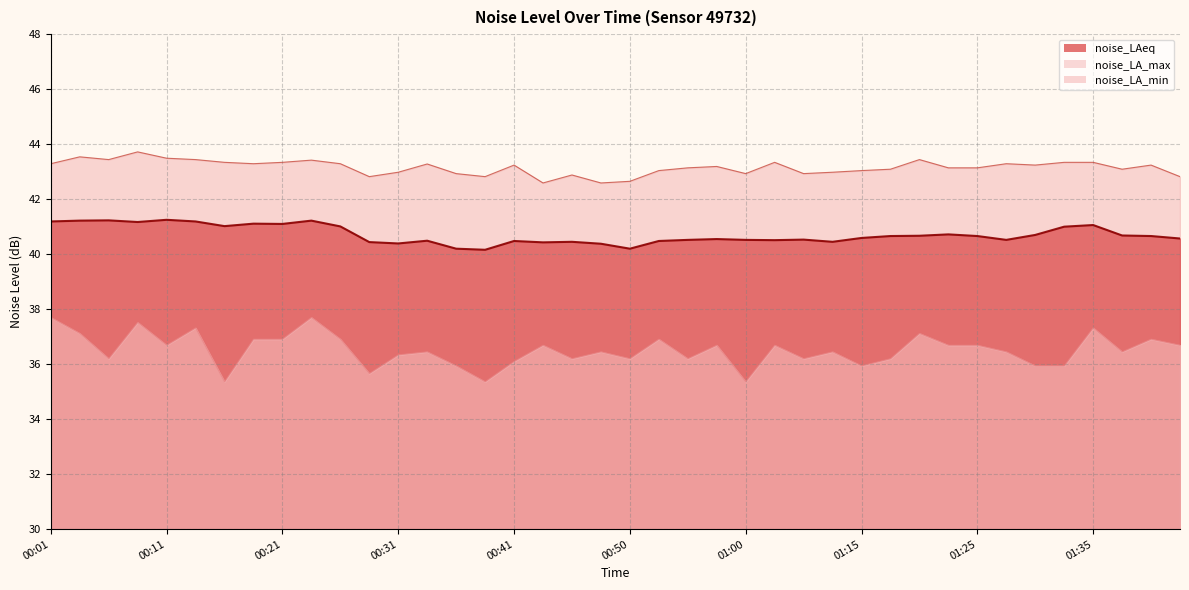

The noise_LAeq series shows 40.5 at 00:55. True or false?

True